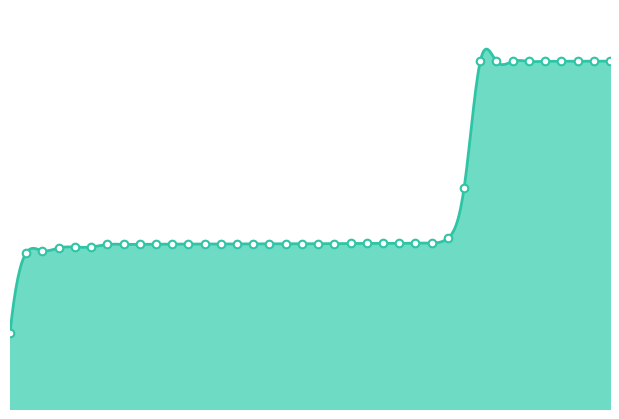

Which has a higher value, 2025-03-22 or 2025-02-26?

2025-03-22